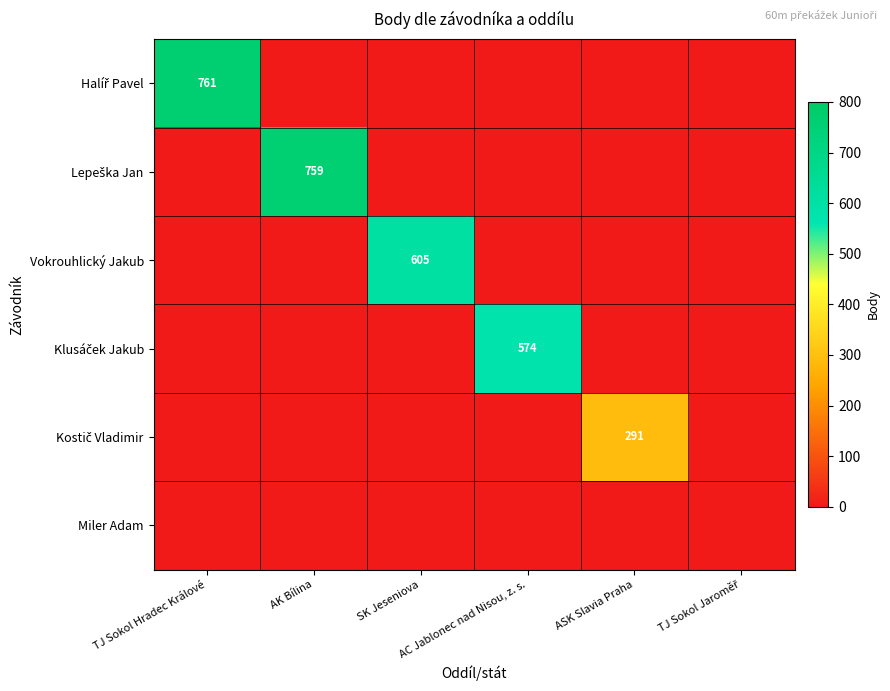

The value of Kostič Vladimir at AC Jablonec nad Nisou, z. s. is 0. True or false?

True